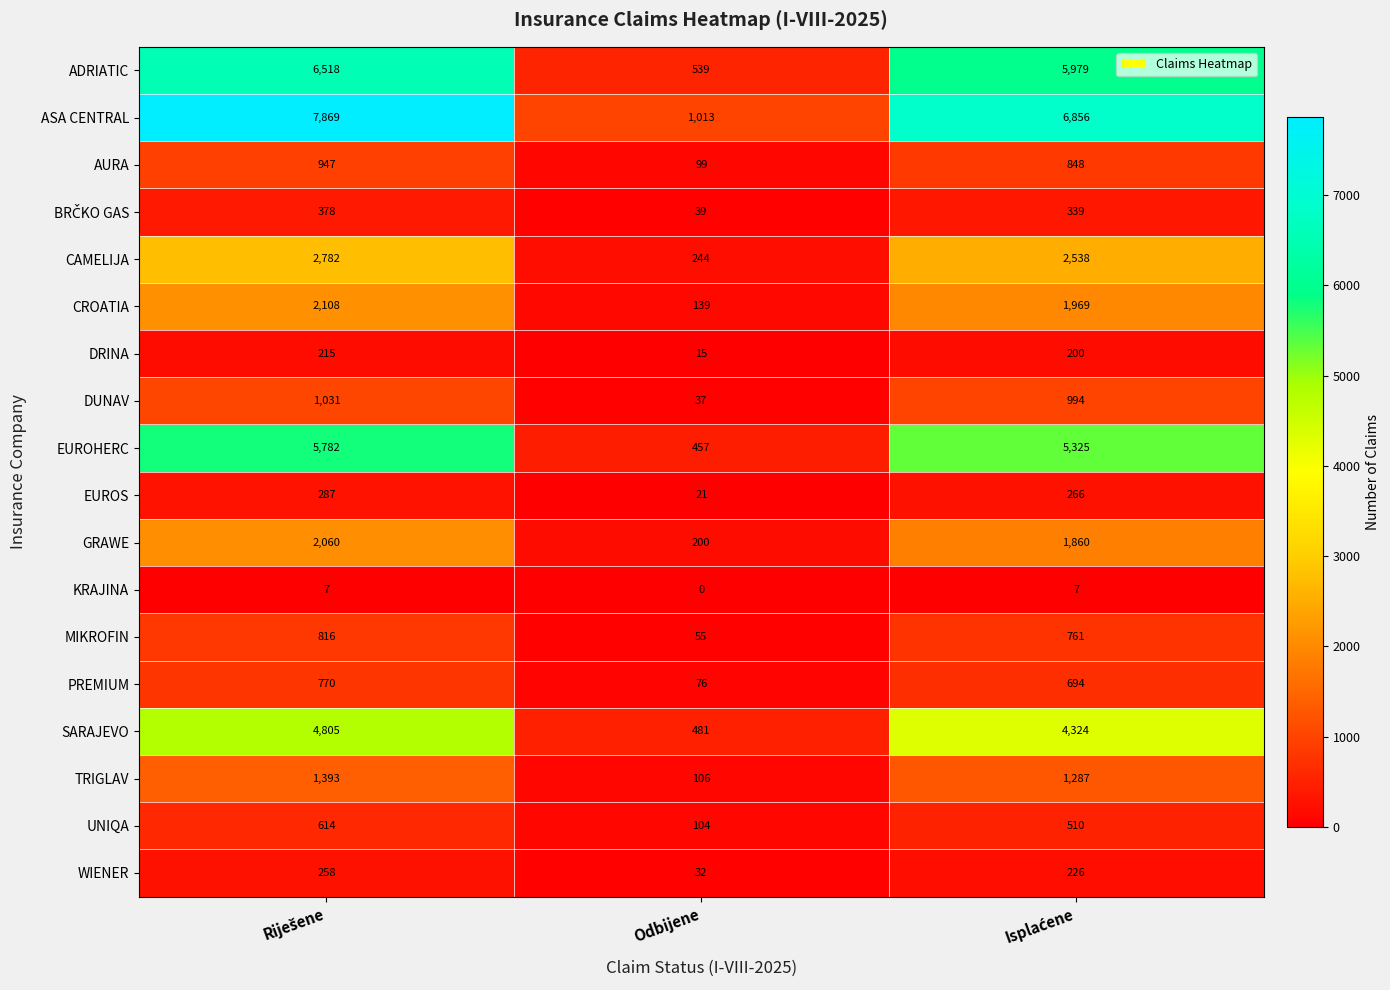

What is the difference between the highest and lowest values at Odbijene?

1013